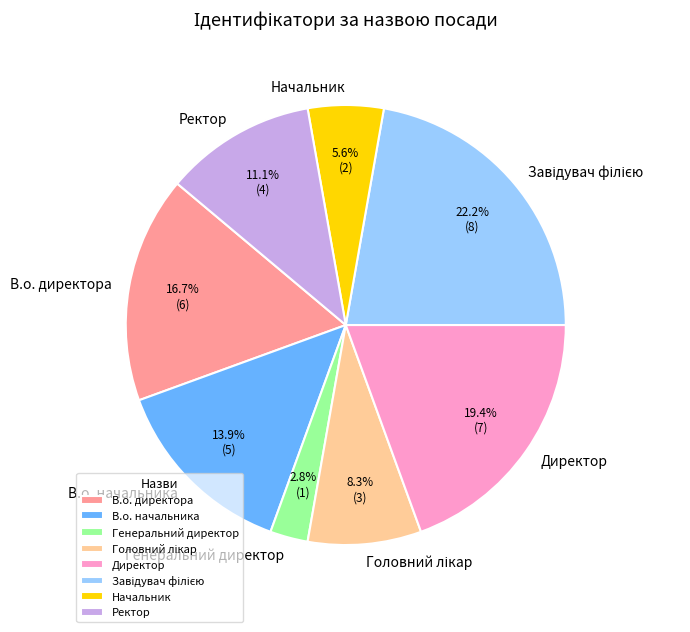

Which slice is the smallest?

Генеральний директор